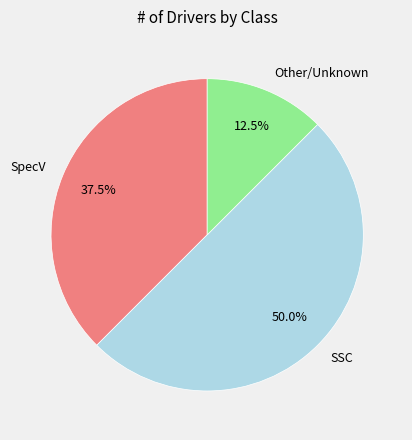

True or false: Other/Unknown accounts for 3% of the total.

False